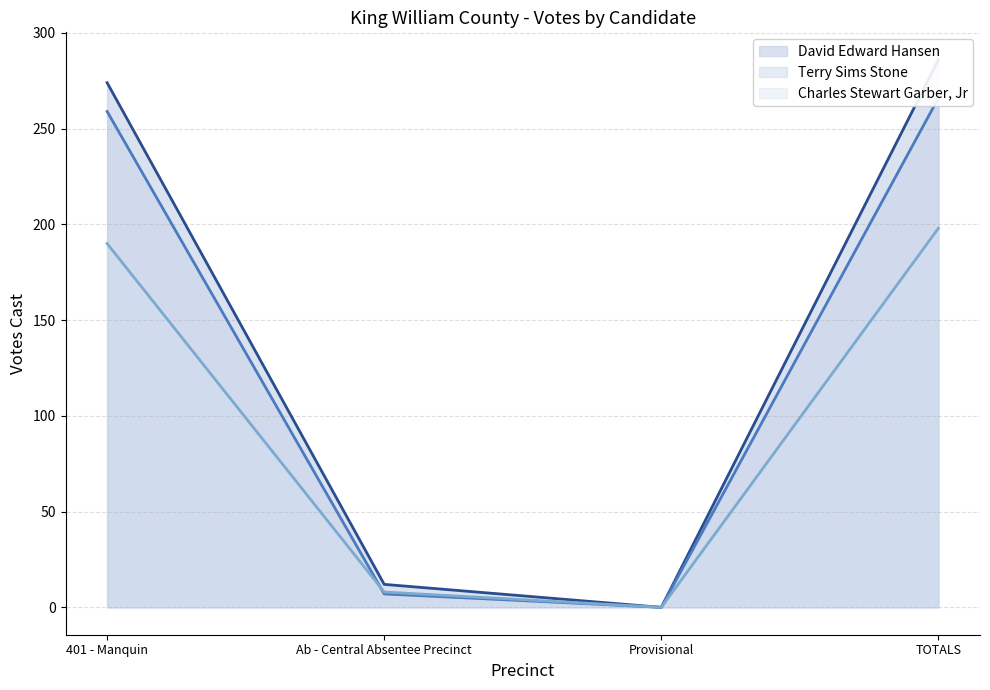

How many data points in Terry Sims Stone (line) are above 259?

1